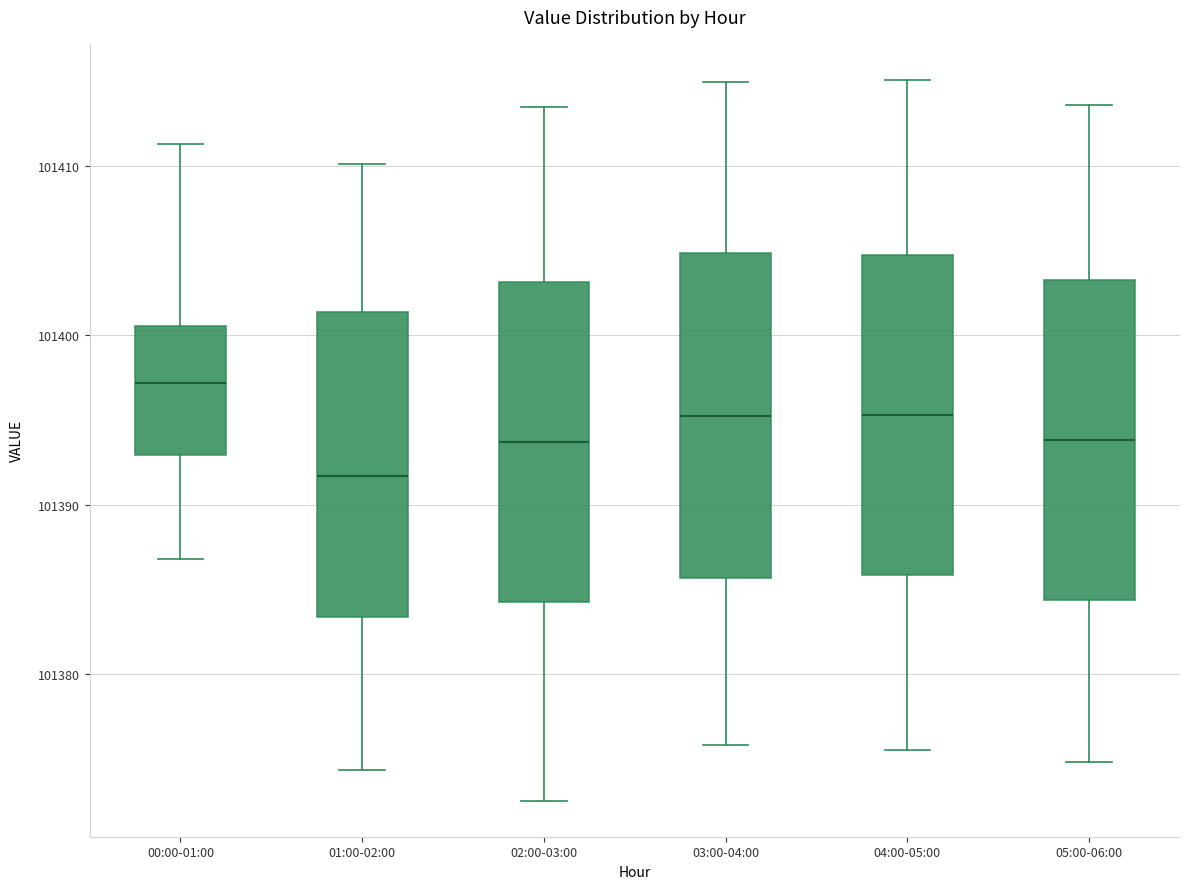

Reading left to right, transcribe this box plot: for each box, give where its median line is, the range the box spans, and where its two whiskers end, as read against the y-axis. The values are not printed on the chart, so give them approximately, as read against the axis.

00:00-01:00: median 101397, box 101393 to 101401, whiskers 101387 to 101411
01:00-02:00: median 101392, box 101383 to 101401, whiskers 101374 to 101410
02:00-03:00: median 101394, box 101384 to 101403, whiskers 101373 to 101414
03:00-04:00: median 101395, box 101386 to 101405, whiskers 101376 to 101415
04:00-05:00: median 101395, box 101386 to 101405, whiskers 101376 to 101415
05:00-06:00: median 101394, box 101384 to 101403, whiskers 101375 to 101414